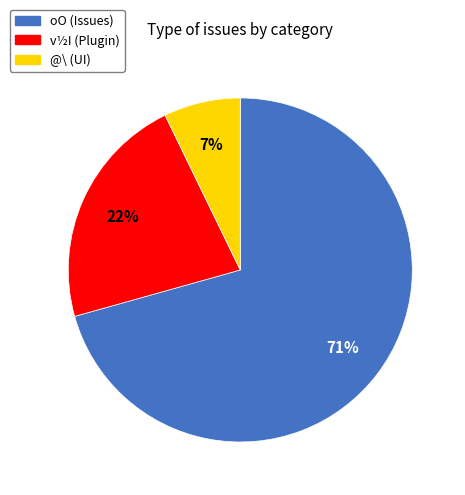

To the nearest percent, what is the average slice percentage?

33%